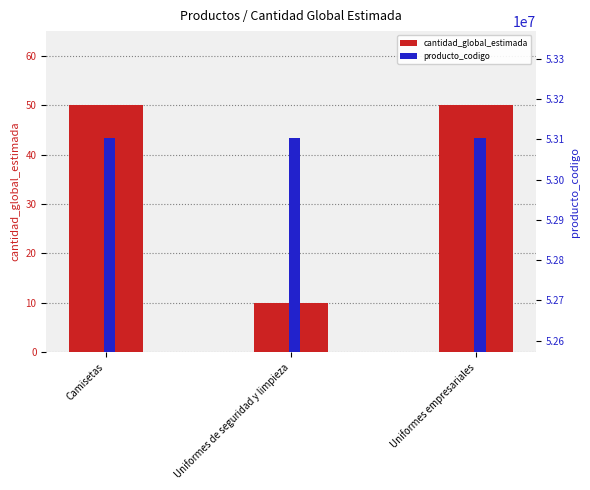

How many groups of bars are there?

3